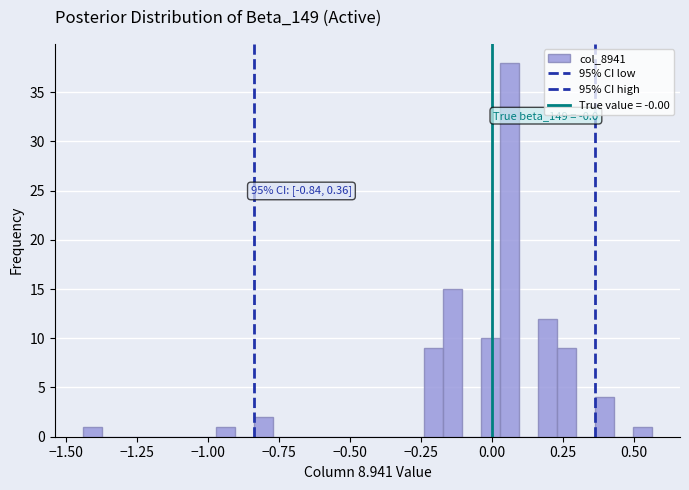

Read against the x-axis, roughly where is the centre of the tallest bar?

0.05